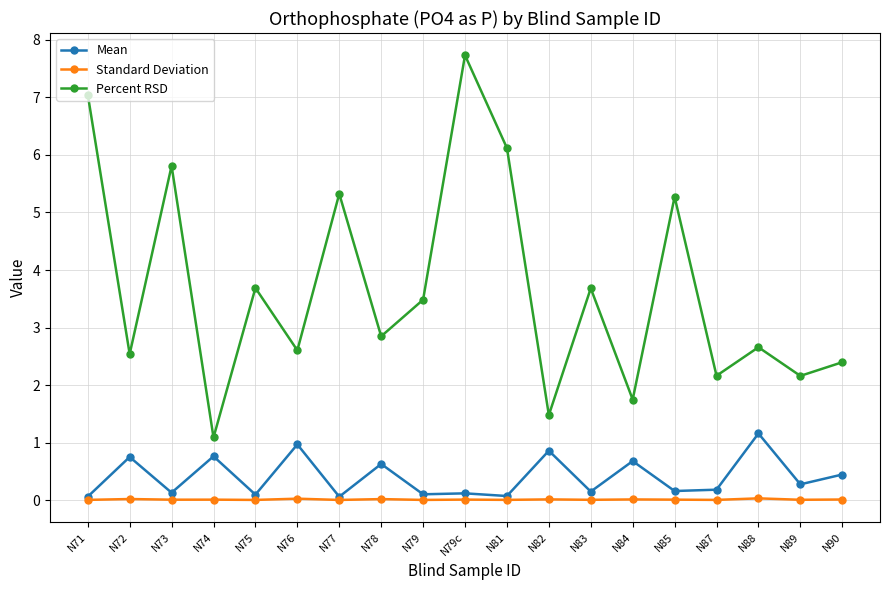

How many series are shown in this chart?

3